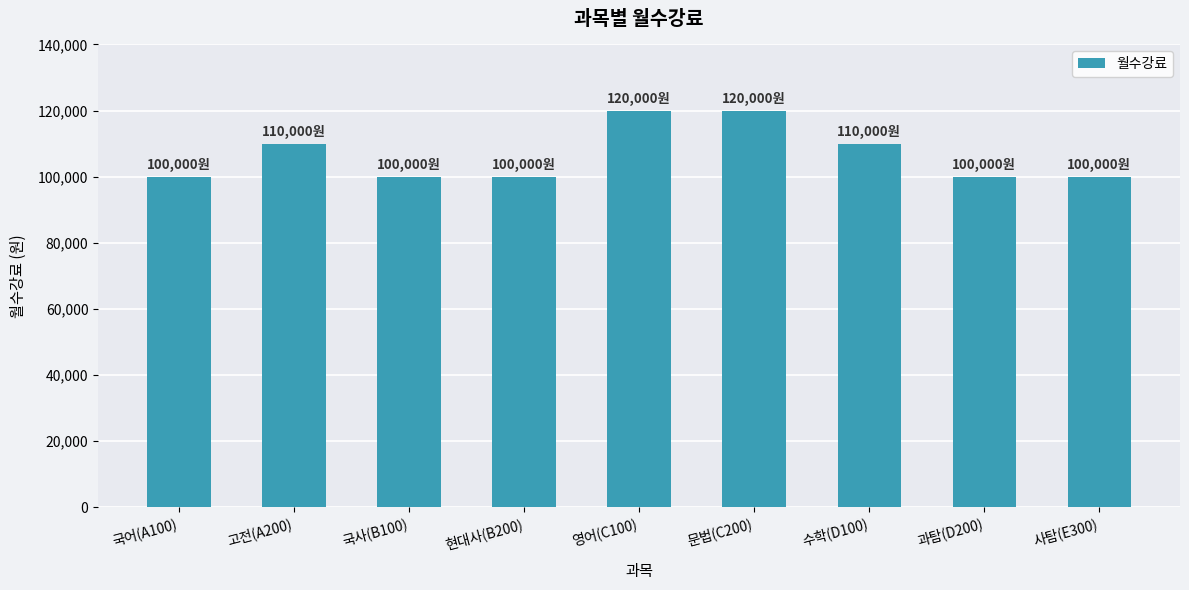

Reading right to left, list all the values displayed in this chart.

100000	100000	110000	120000	120000	100000	100000	110000	100000